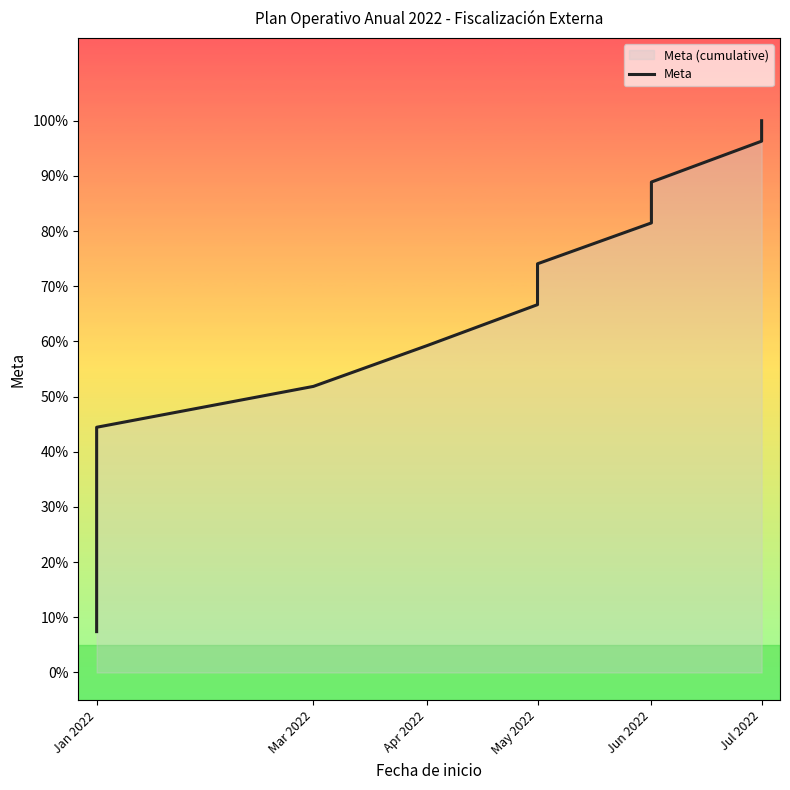

What is the difference between the maximum and minimum values?

0.9